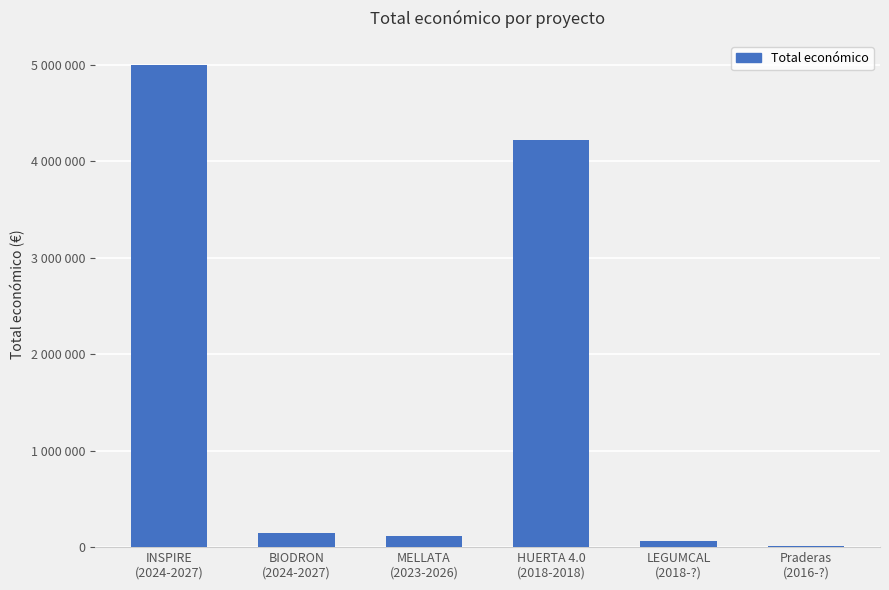

How many values are below 150000?

3